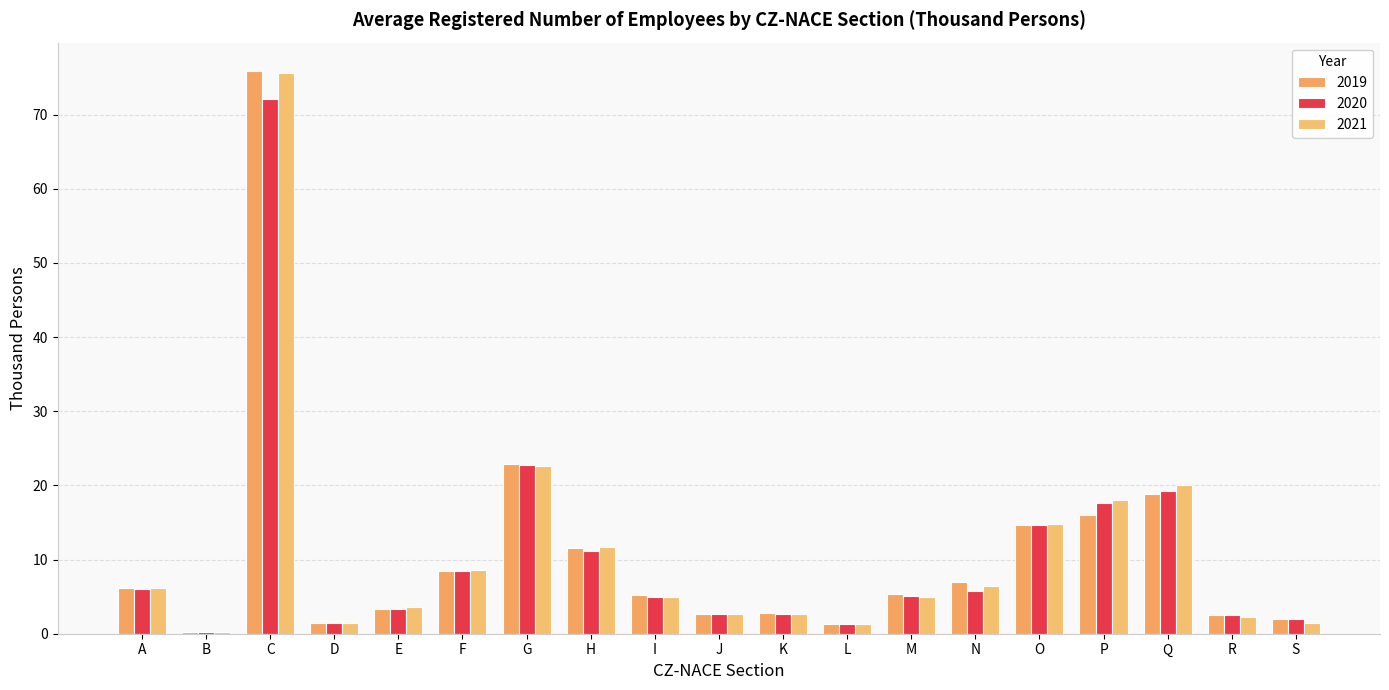

What is the average value of the 2019 series?

11.0